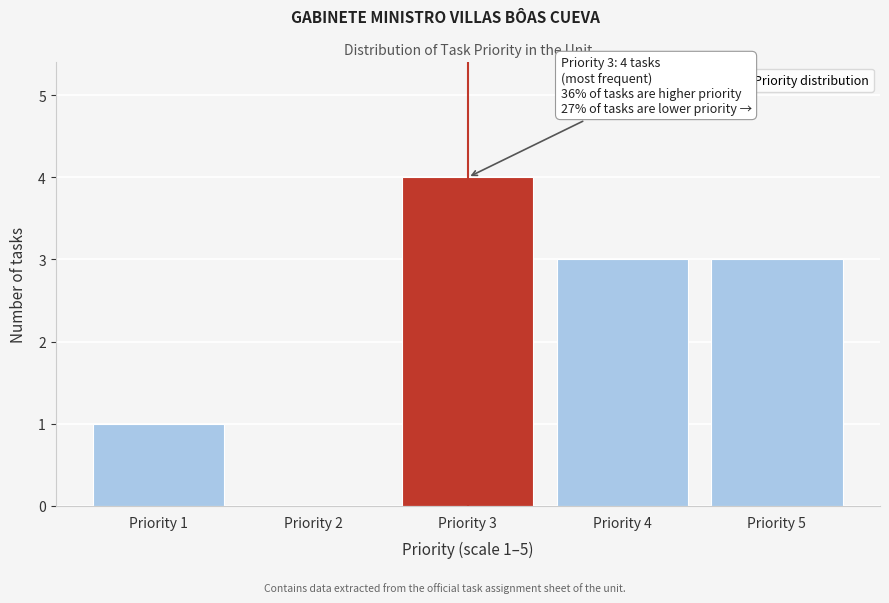

Reading left to right, extract all data points from this chart.

Priority 1=1	Priority 2=0	Priority 3=4	Priority 4=3	Priority 5=3